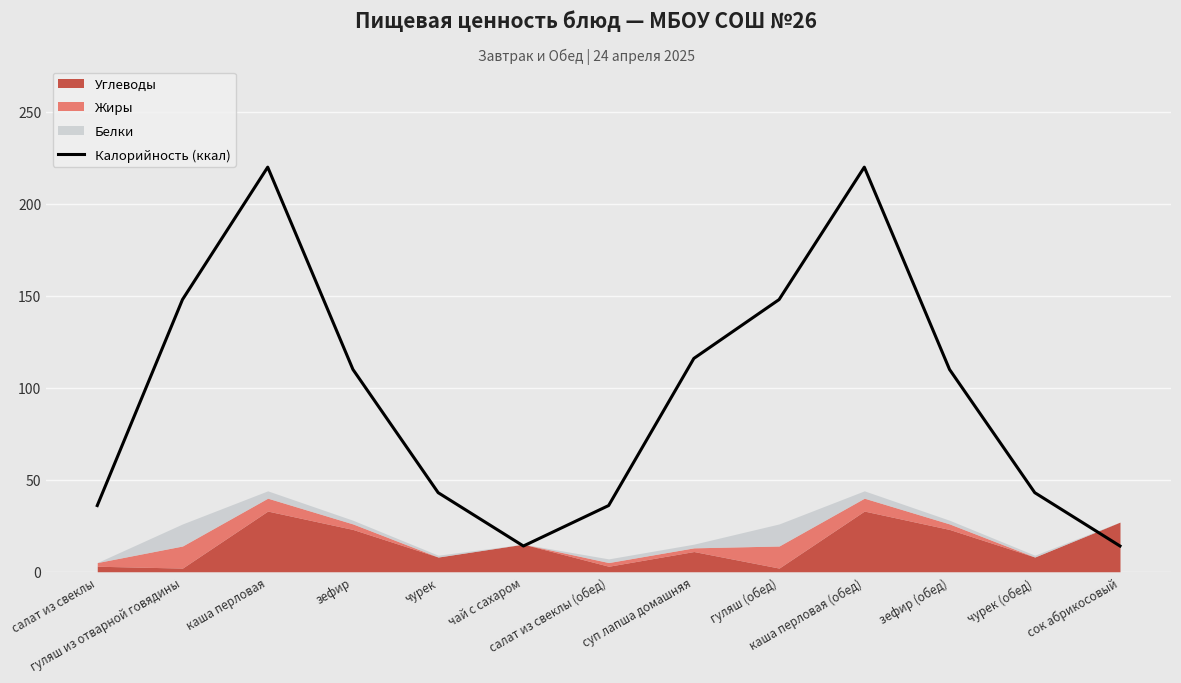

True or false: there are more than 0 points higher than both neighbors.

True